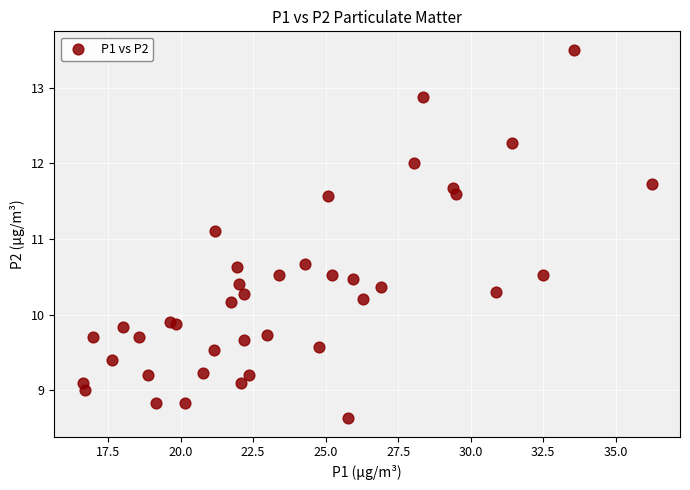

What Y value in the scatter plot is closest to 11?

11.1